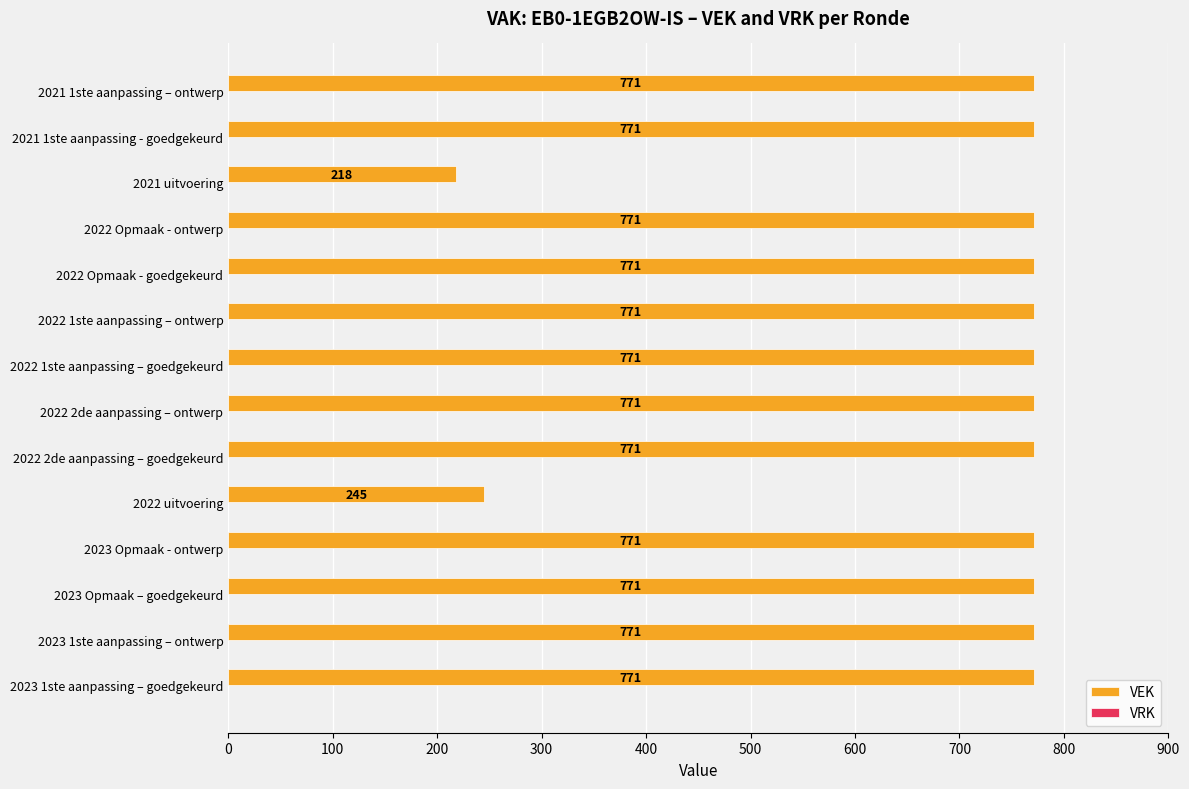

What is the sum of the values at 2022 2de aanpassing – goedgekeurd and 2022 uitvoering?

1016